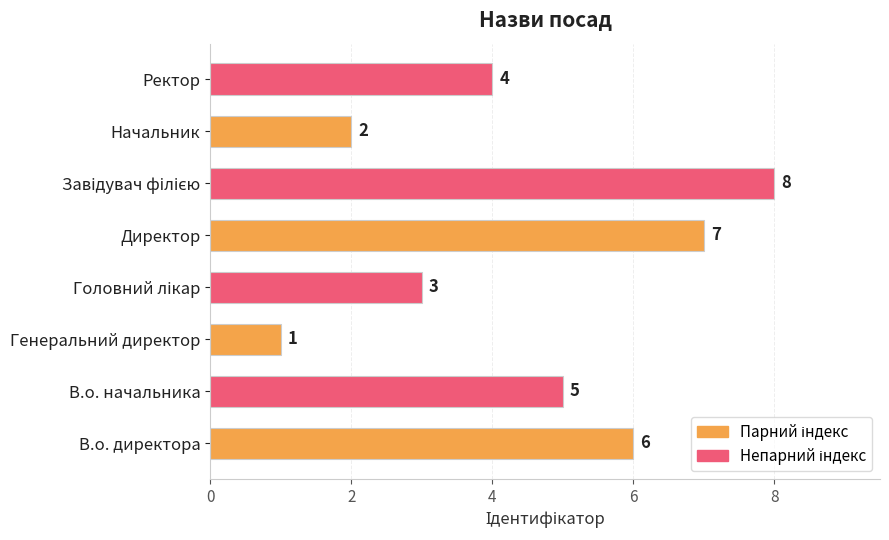

What is the sum of all values?

36